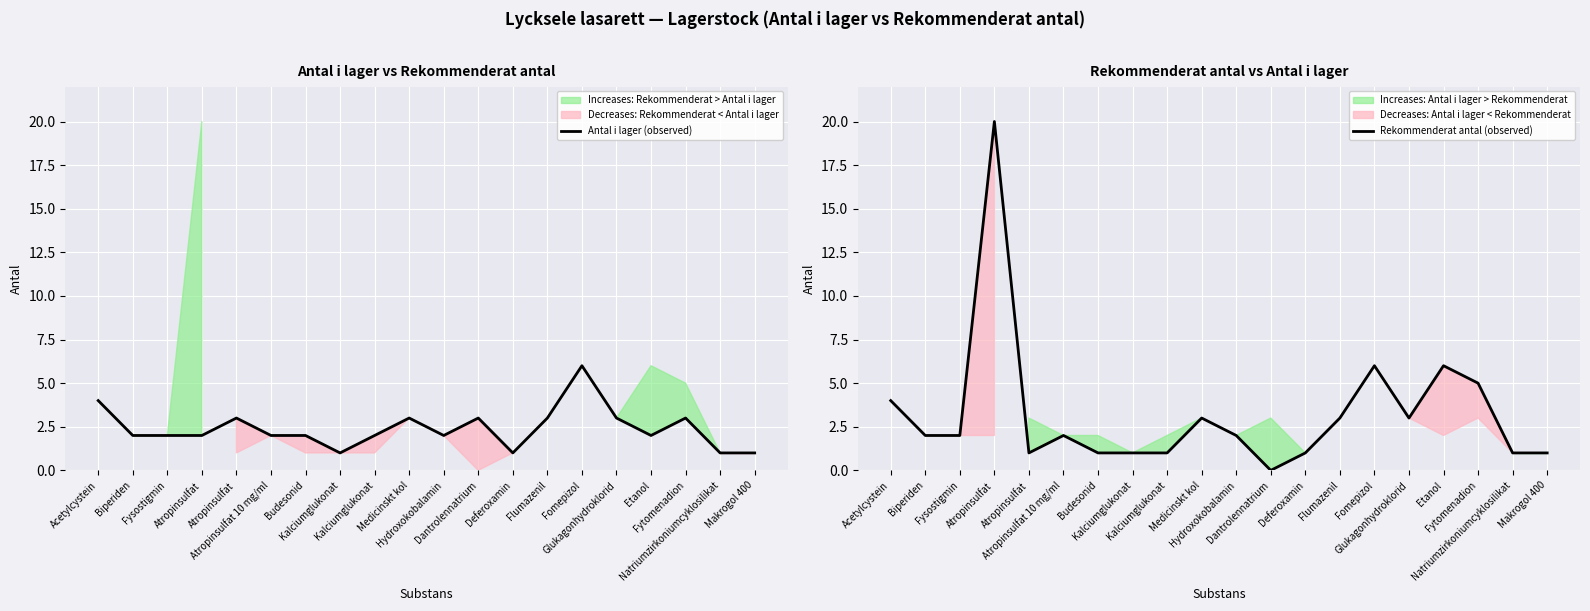

Where is the first local maximum for Antal i lager (observed)?

Atropinsulfat